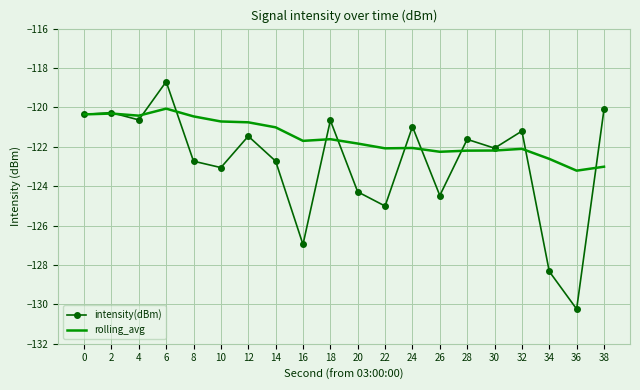

Which series has the largest range (max minus min)?

intensity(dBm)